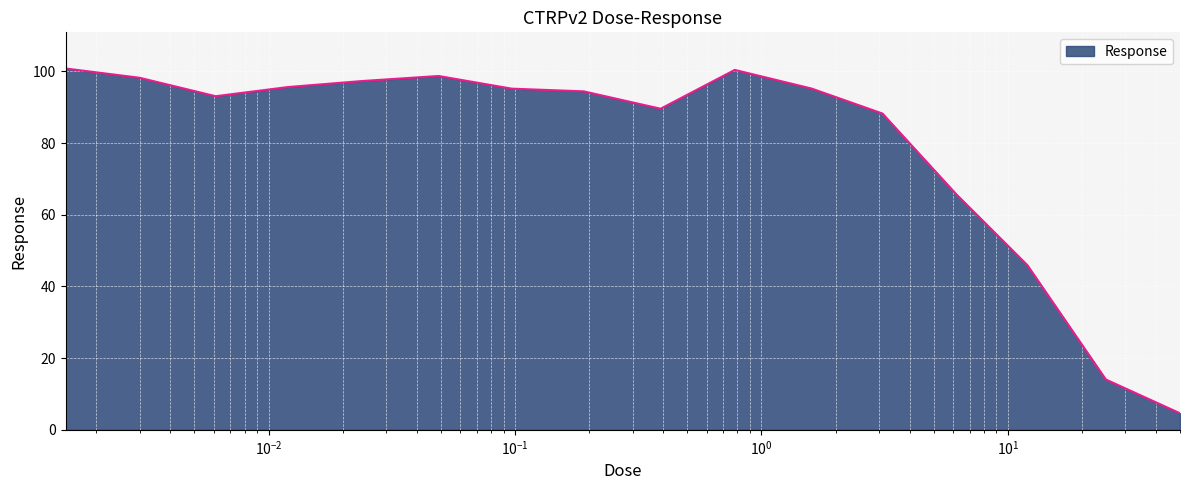

How many categories are shown in the chart?

16